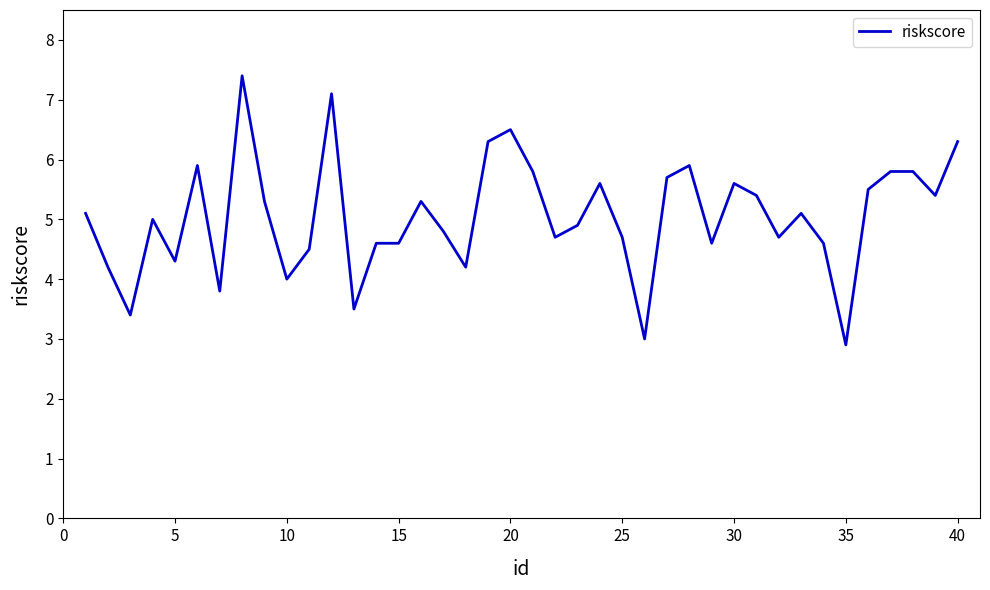

What is the smallest value displayed?

2.9